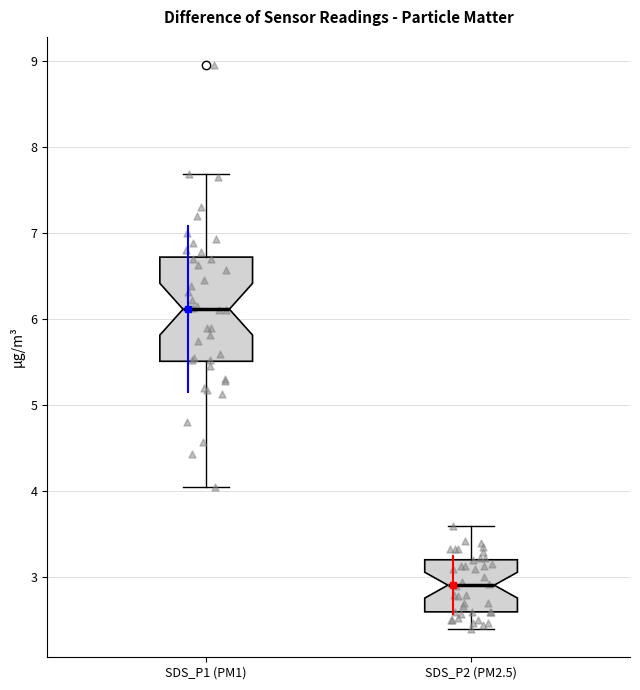

Reading left to right, read every box against the y-axis: the position of its median line, the range the box covers, and the ends of its whiskers. The values are not printed on the chart, so give them approximately, as read against the axis.

SDS_P1 (PM1): median 6.1, box 5.5 to 6.7, whiskers 4.1 to 7.7
SDS_P2 (PM2.5): median 2.9, box 2.6 to 3.2, whiskers 2.4 to 3.6